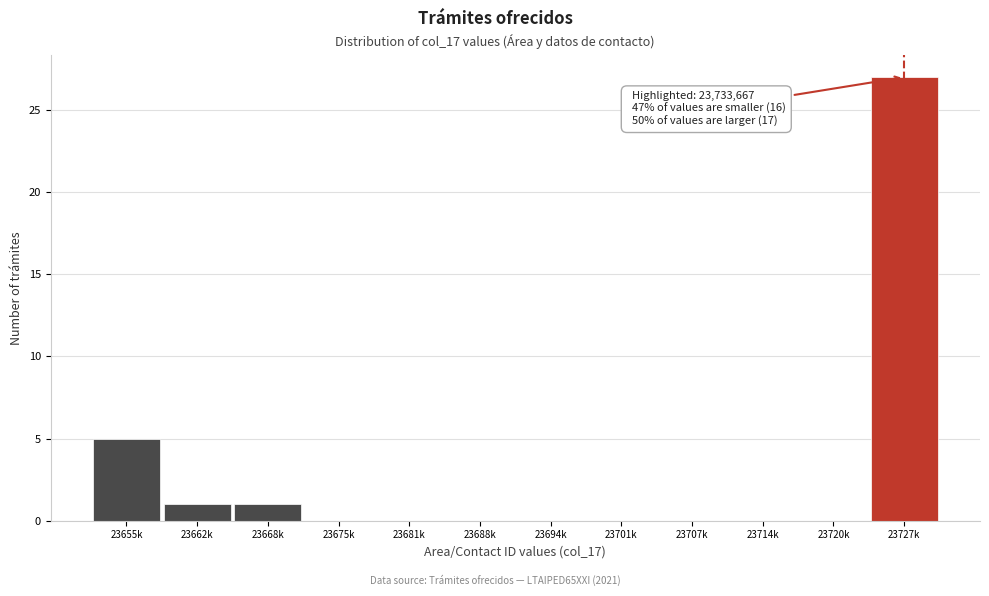

Reading right to left, list all the values displayed in this chart.

23727k=27	23720k=0	23714k=0	23707k=0	23701k=0	23694k=0	23688k=0	23681k=0	23675k=0	23668k=1	23662k=1	23655k=5